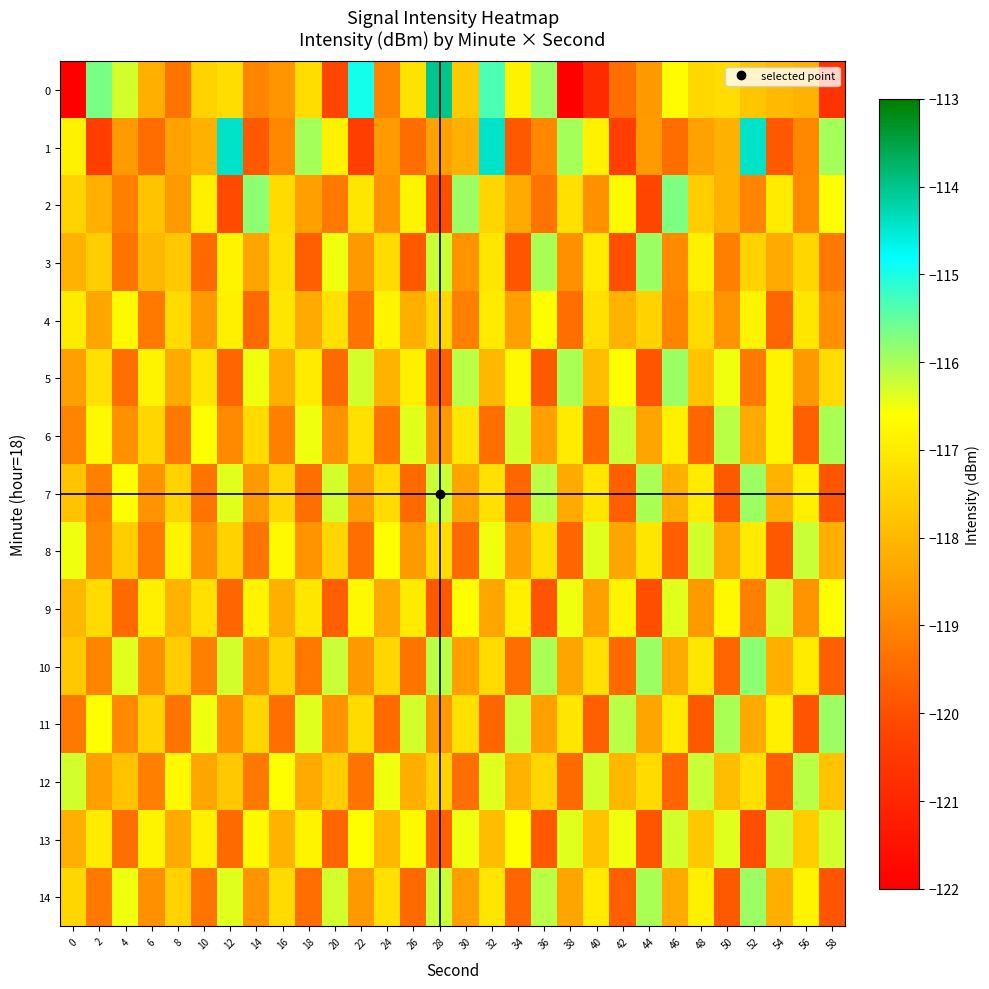

Between 6 and 40, which is larger?

6